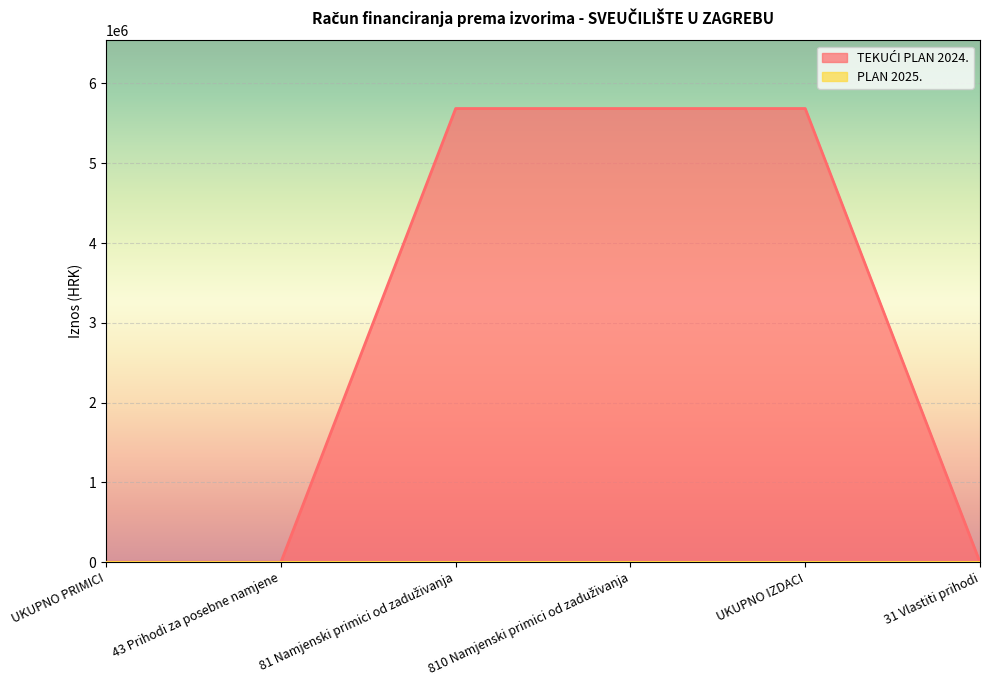

What is the sum of all values?

17056767